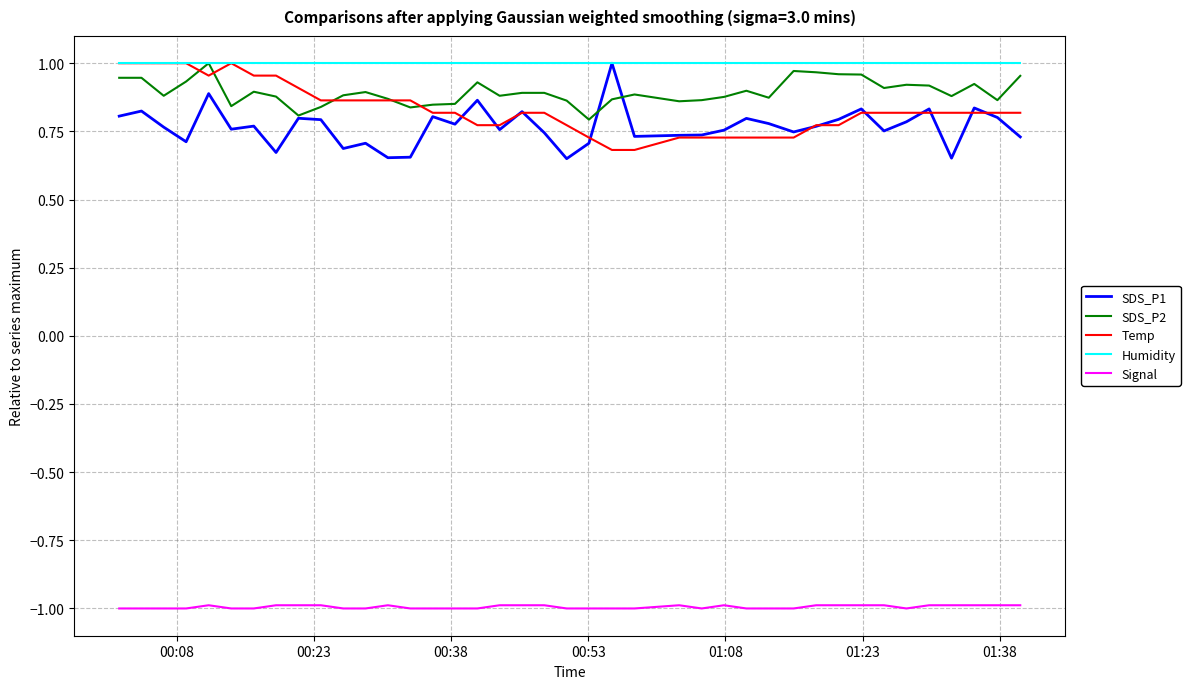

What is the minimum value shown in the chart?

-1.0